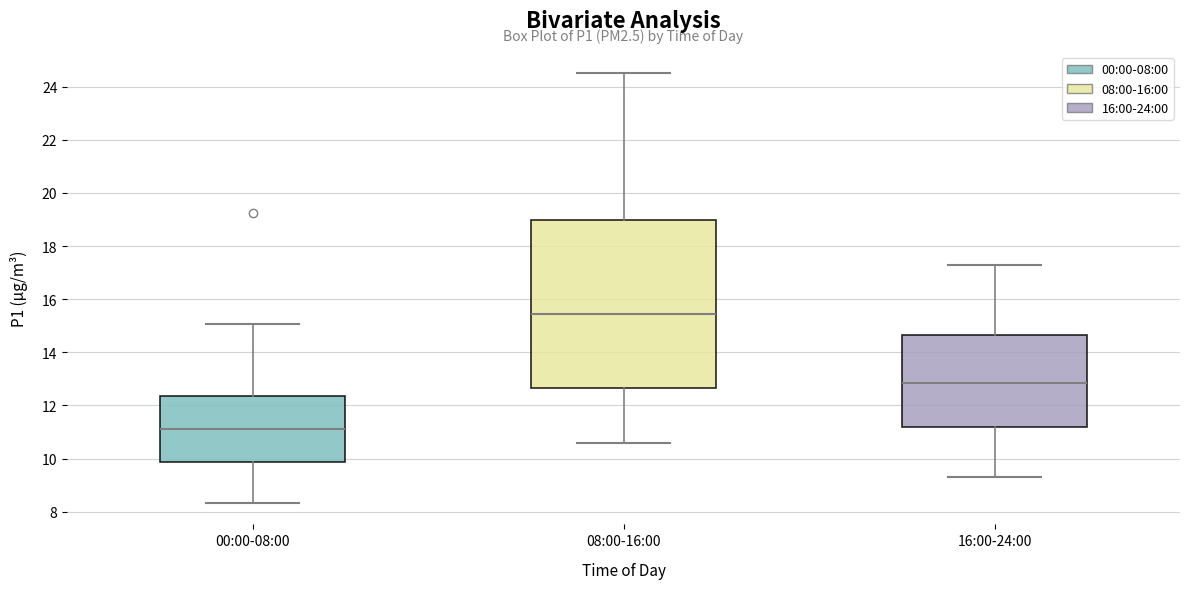

Where does the lower whisker of the box for 00:00-08:00 end on the y-axis? The values are not printed on the chart, so give them approximately, as read against the axis.

8.4